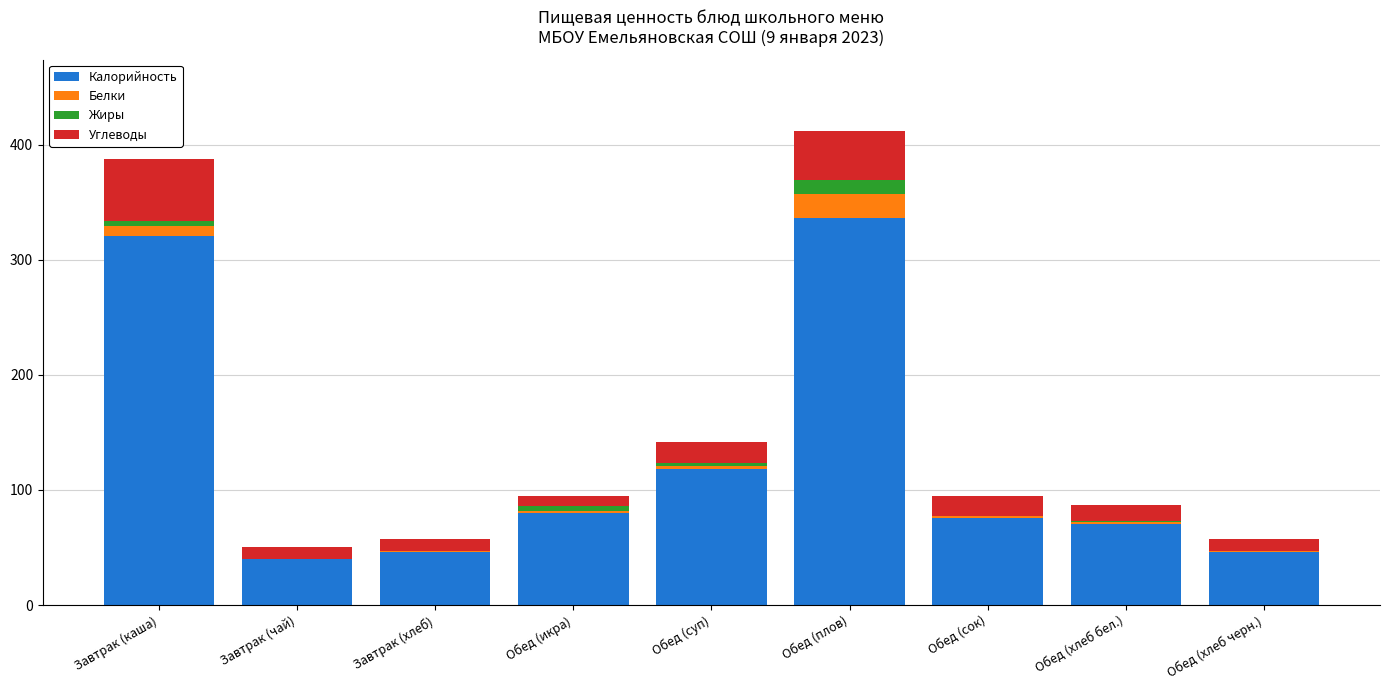

What is the total value across all series at Обед (плов)?

412.1